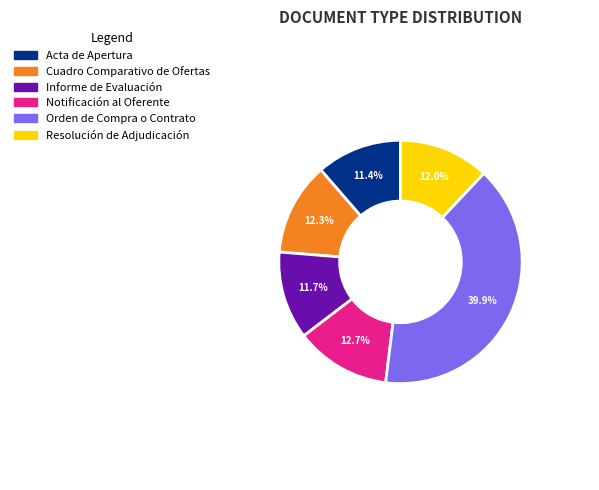

Count the number of slices in the pie.

6